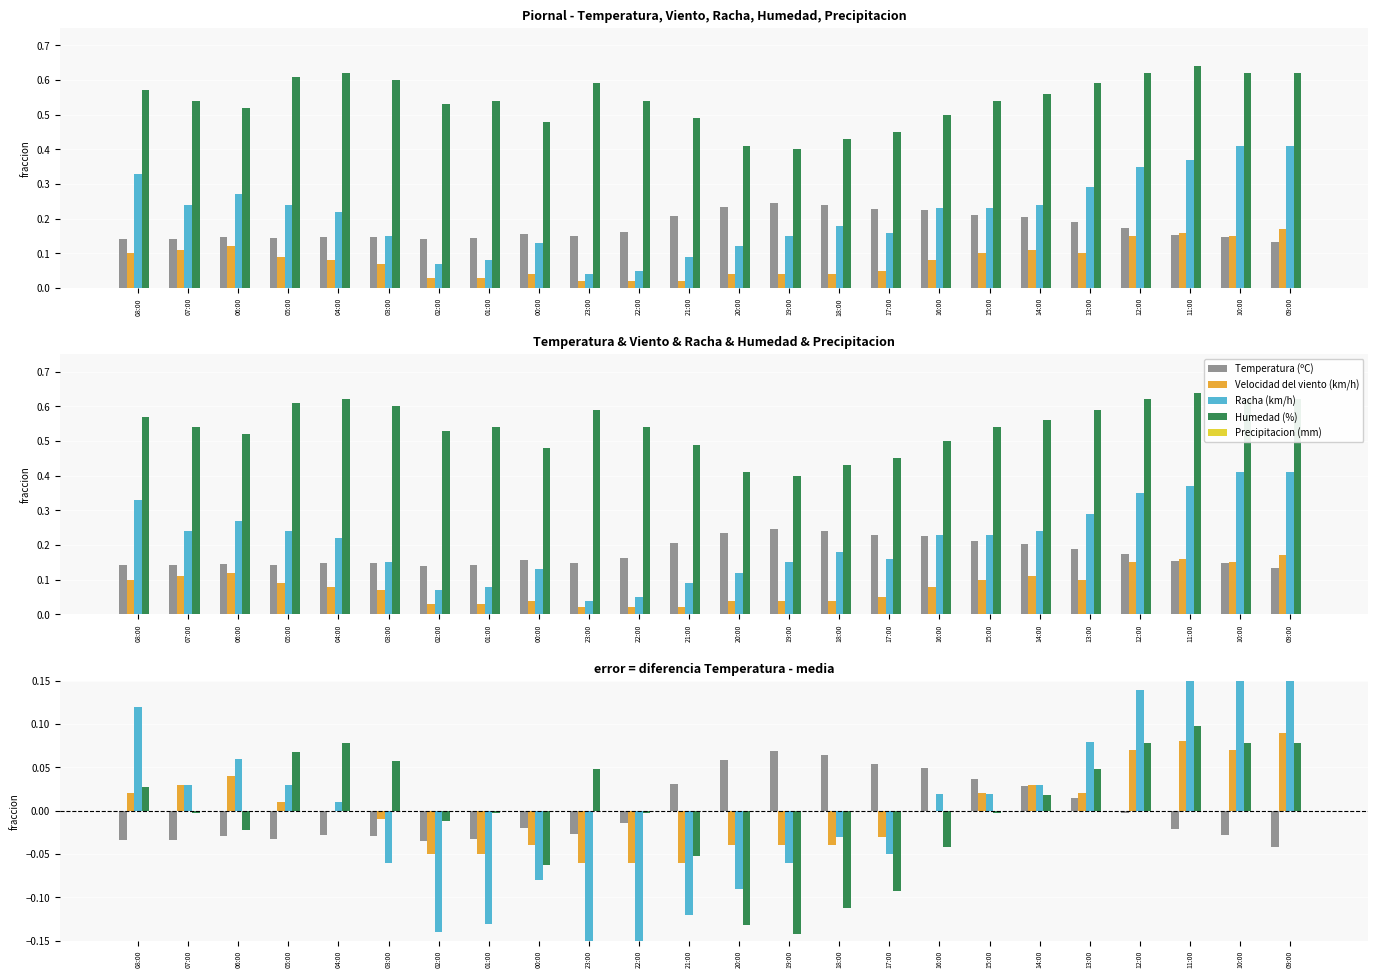

Which series changed the most between 07:00 and 01:00?

Racha (km/h)